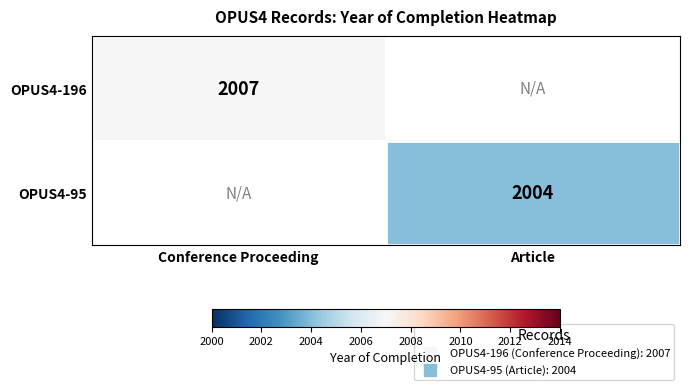

List the series in order of their overall mean, highest first.

OPUS4-196, OPUS4-95